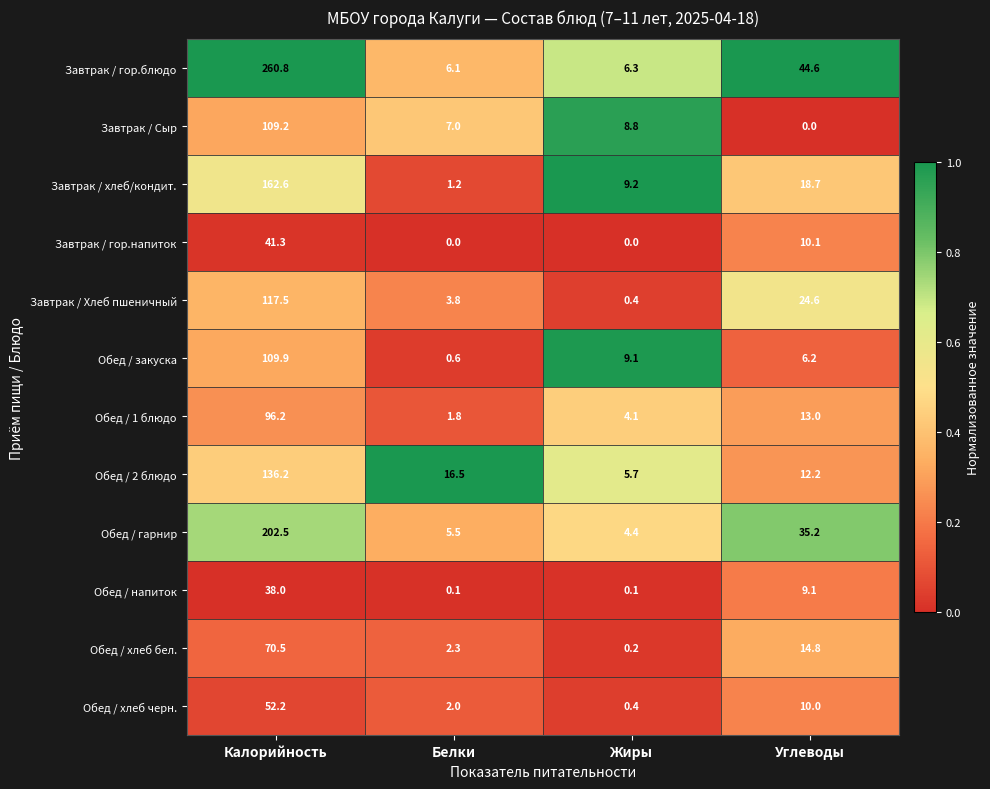

What is the greatest value displayed?

260.8